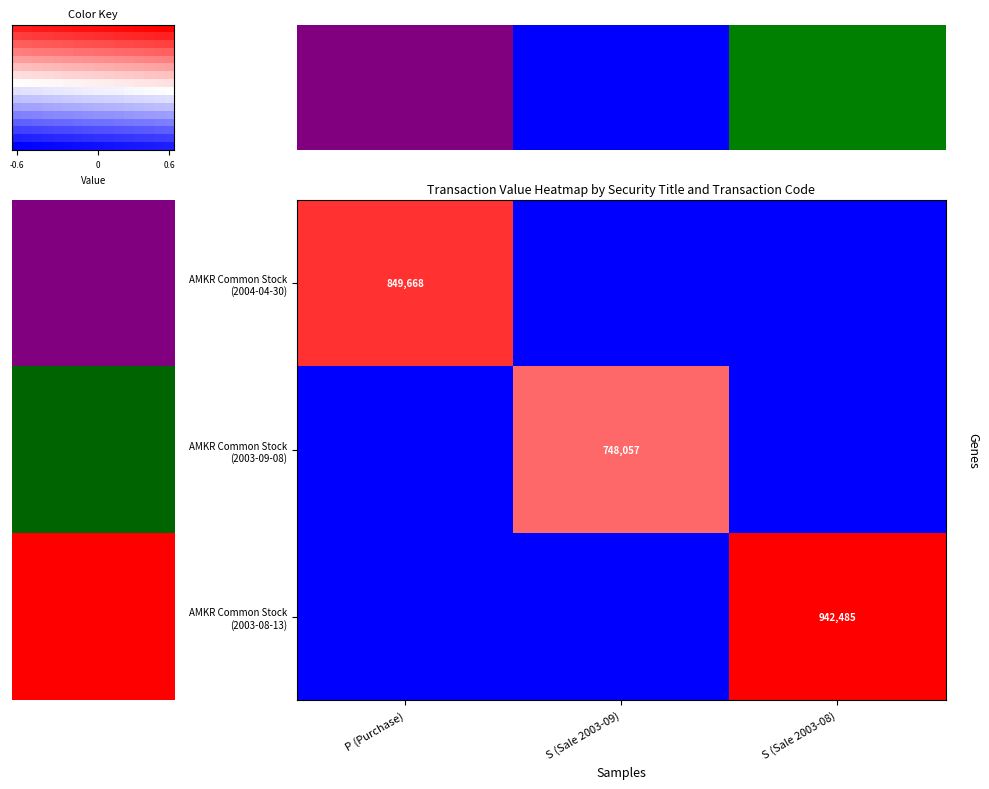

The Amkor Technology, Inc. Common Stock series shows 0 at S (Sale 2003-09). True or false?

True